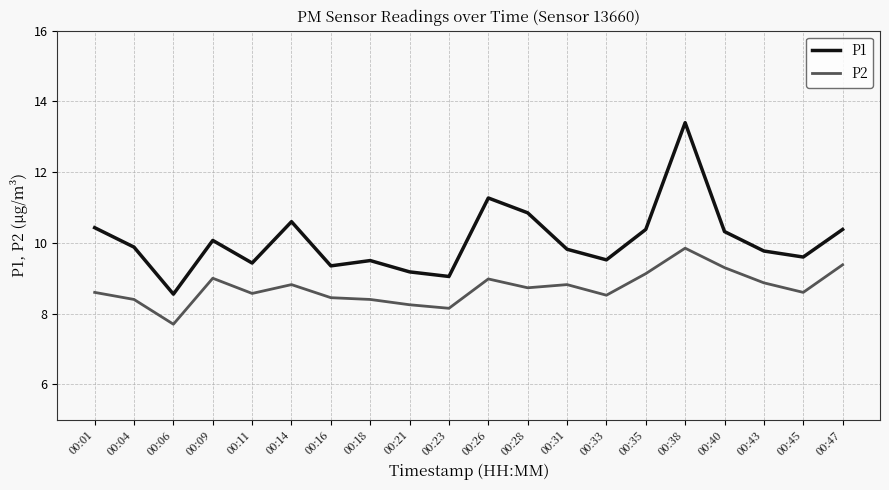

True or false: P2 and P1 cross at least once.

False